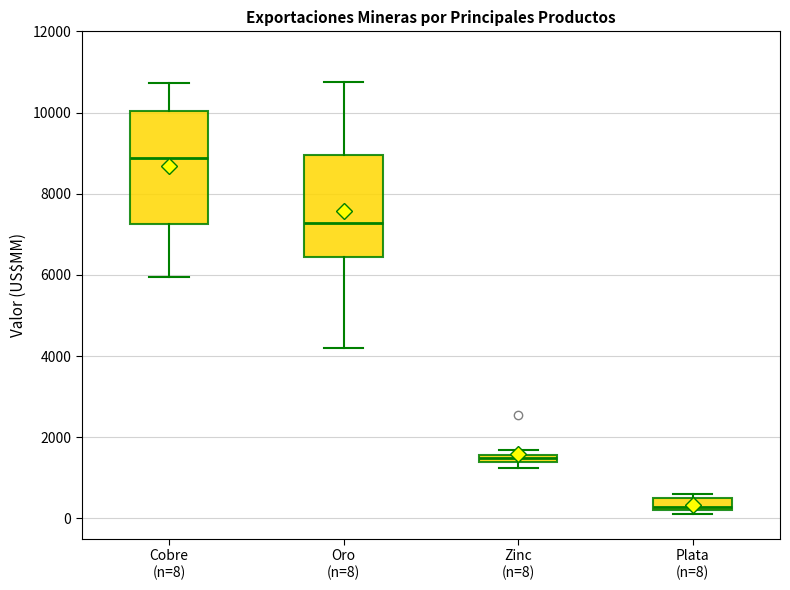

Which box's median line is the lowest?

Plata (n=8)